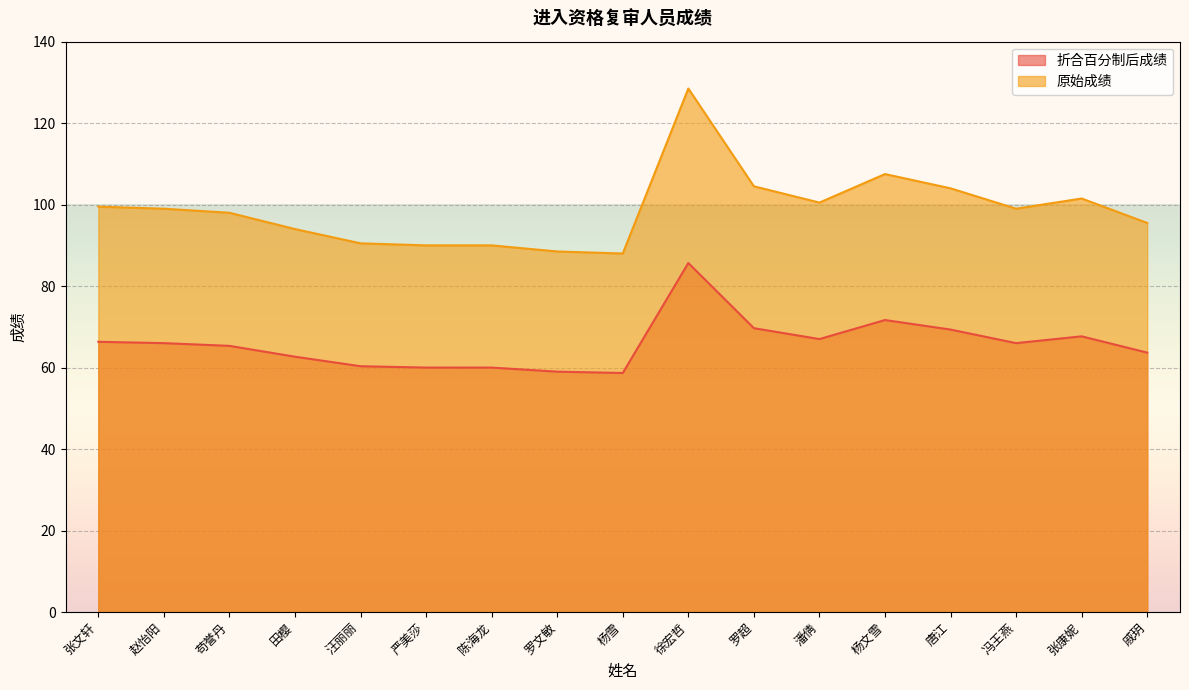

What is the difference between the maximum and minimum values in the 原始成绩 series?

40.5